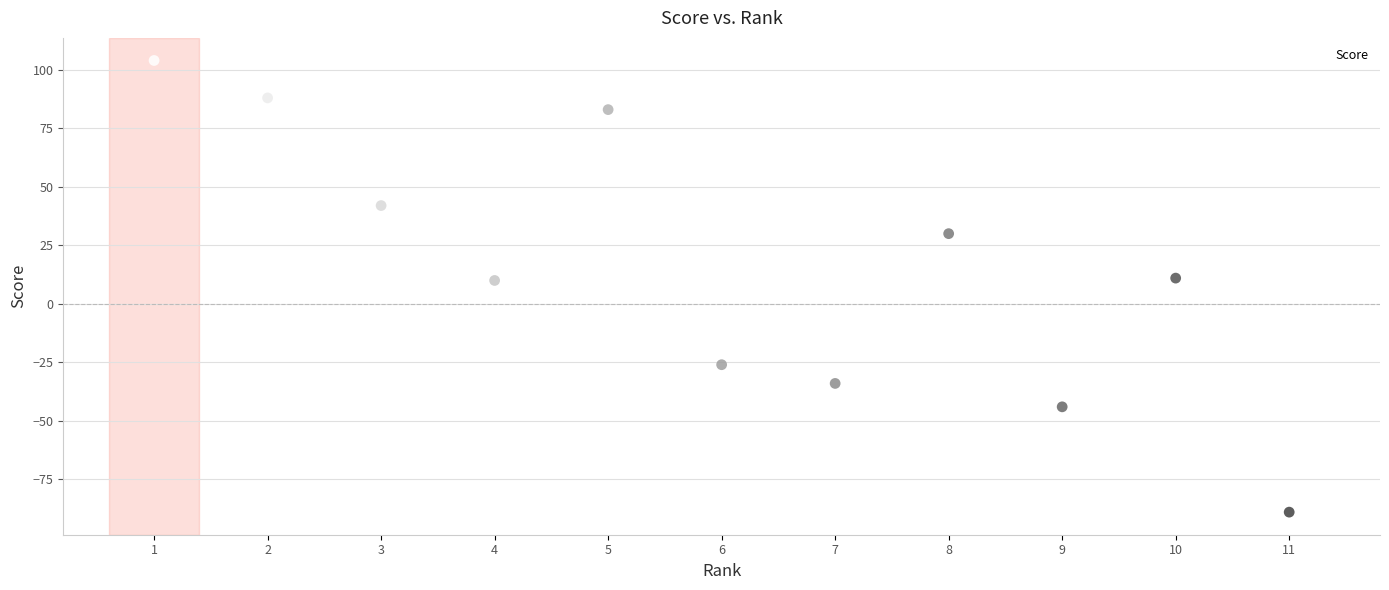

What is the average X value?

6